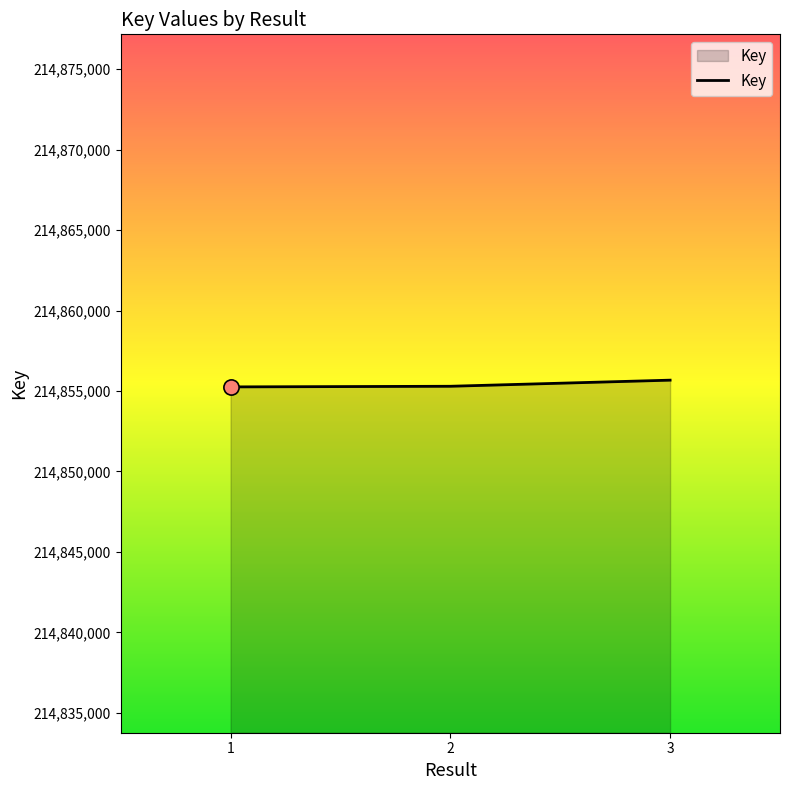

Which has a higher value, 3 or 2?

3